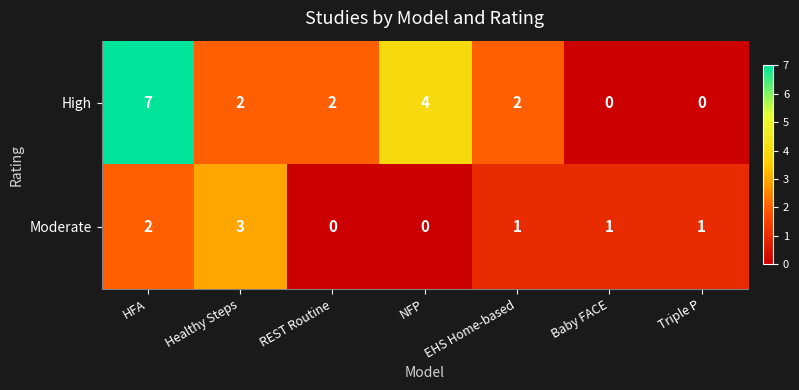

The value of High at NFP is 5. True or false?

False